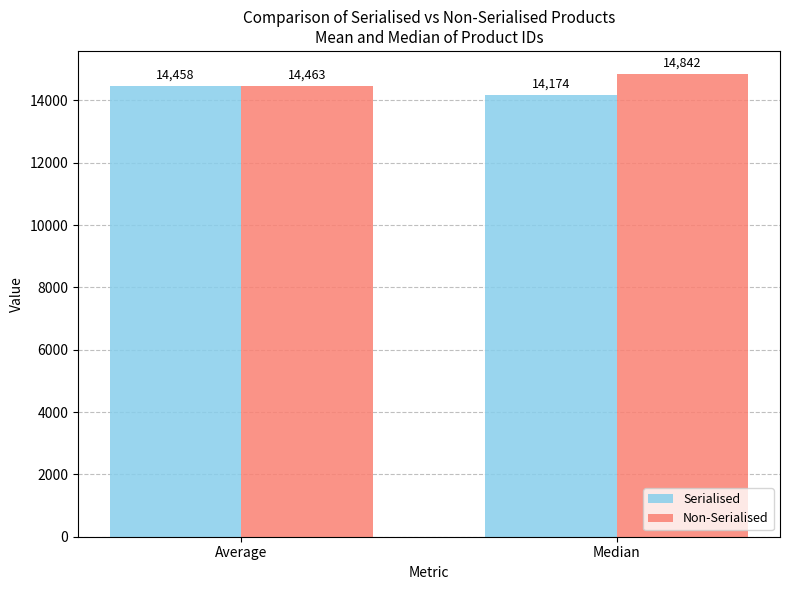

The value of Non-Serialised at Median is 3404.7. True or false?

False